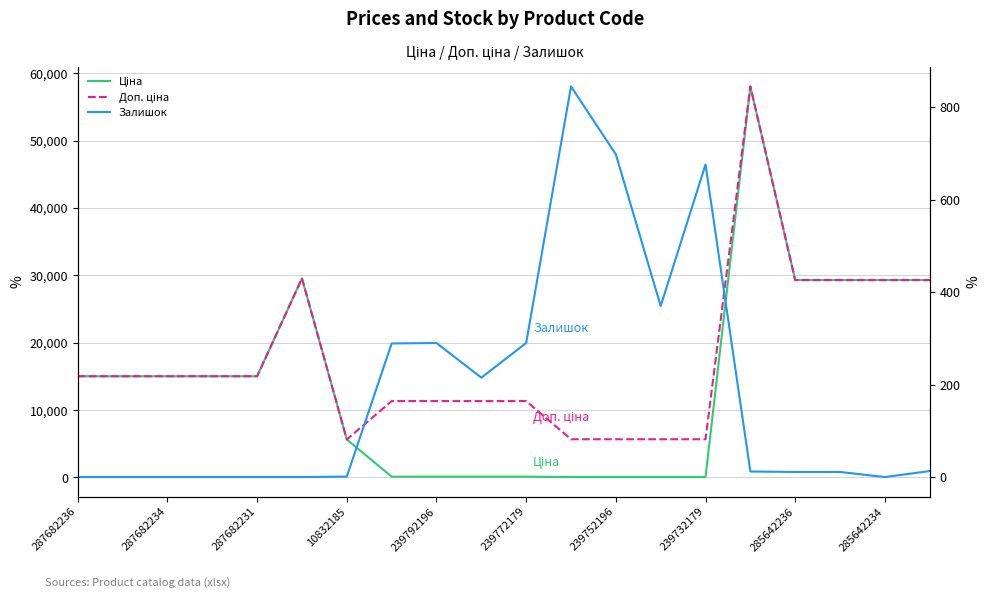

Reading left to right, transcribe all the data shown in this chart.

Ціна: 15019.2	15019.2	15019.2	15019.2	15019.2	29548.9	5636.0	113.3	113.3	113.3	113.3	56.7	56.7	56.7	56.7	58037.0	29294.9	29294.9	29294.9	29294.9
Доп. ціна: 15019.2	15019.2	15019.2	15019.2	15019.2	29548.9	5636.0	11334.0	11334.0	11334.0	11334.0	5667.0	5667.0	5667.0	5667.0	58037.0	29294.9	29294.9	29294.9	29294.9
Залишок: 0.0	0.0	0.0	0.0	0.0	0.0	1.0	289.0	290.0	215.0	290.0	845.0	698.0	370.0	676.0	12.0	11.0	11.0	0.0	13.0